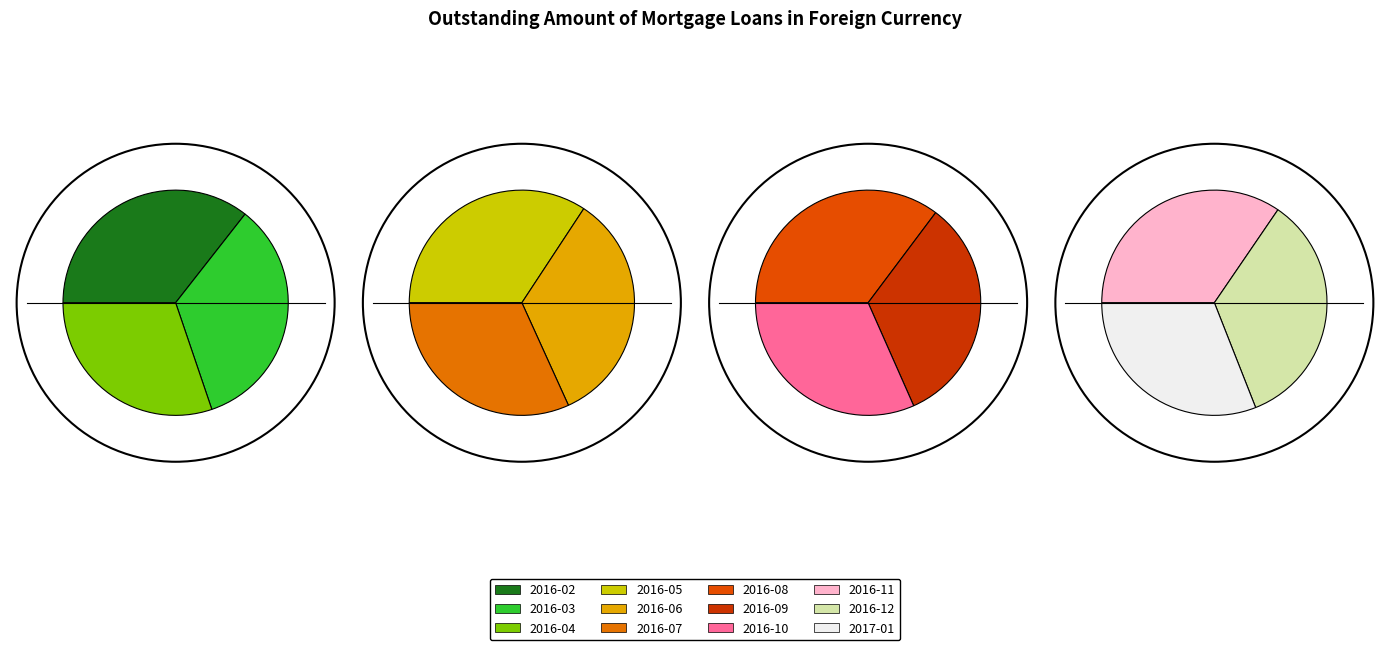

To the nearest percent, what portion does 2016-12 represent?

7%